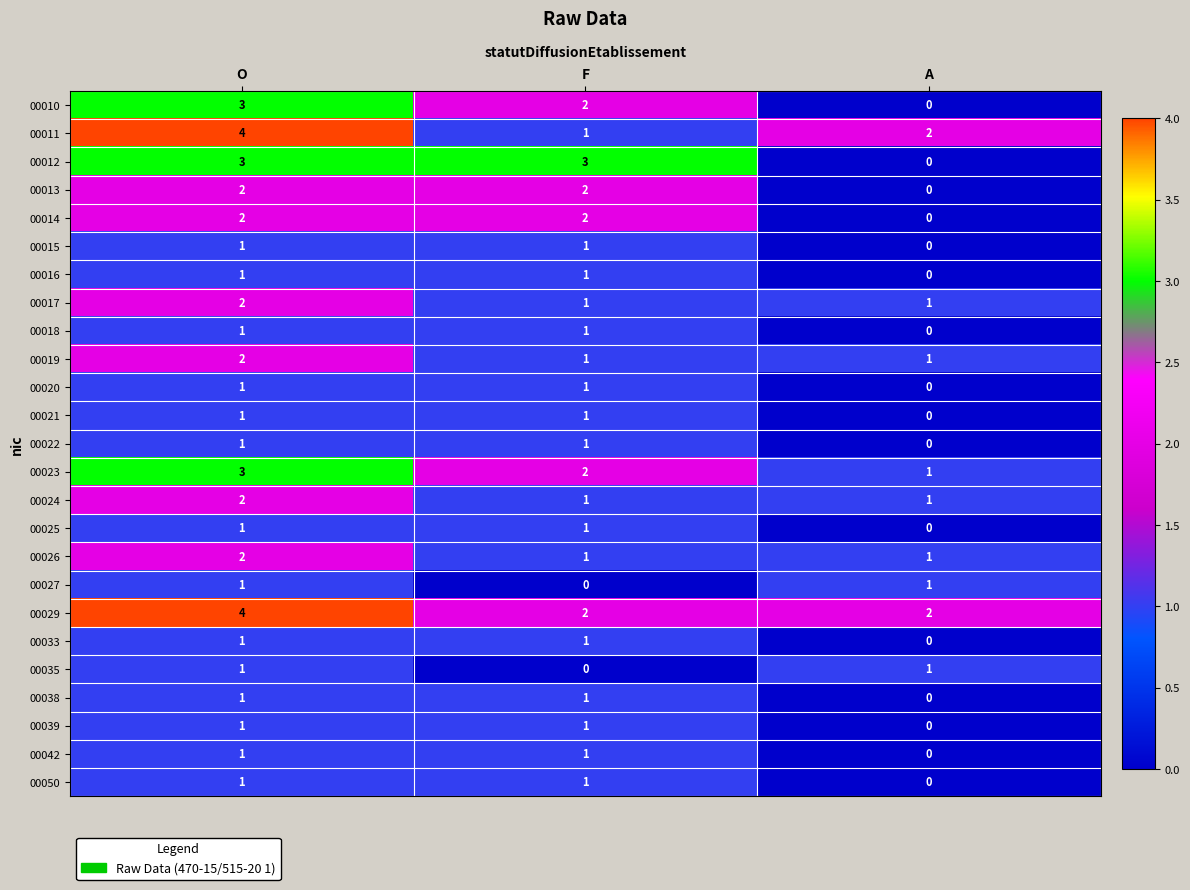

What is the sum of all 00029 values?

8